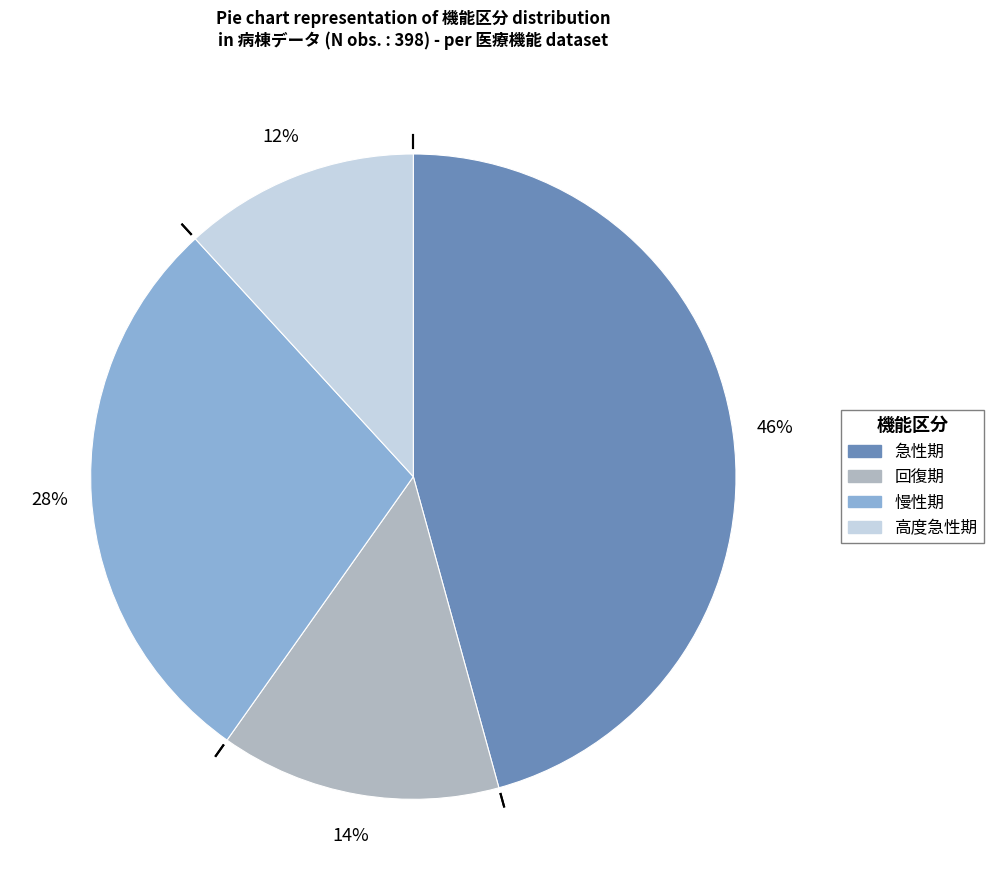

Is there any slice that represents more than half of the pie?

No